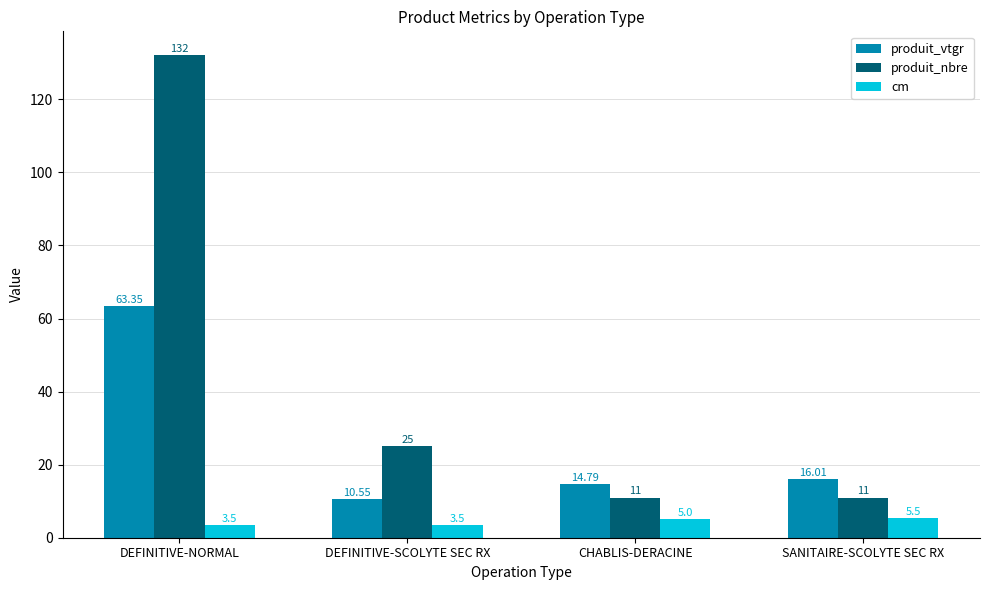

What is the label of the 3rd bar from the left?

CHABLIS-DERACINE